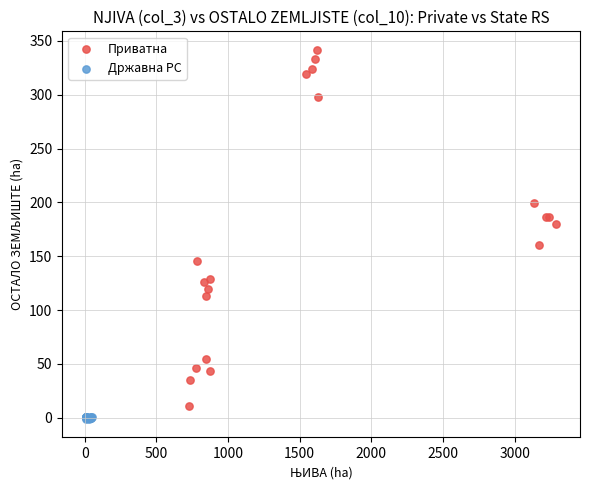

Which series reaches the maximum Y coordinate?

Приватна